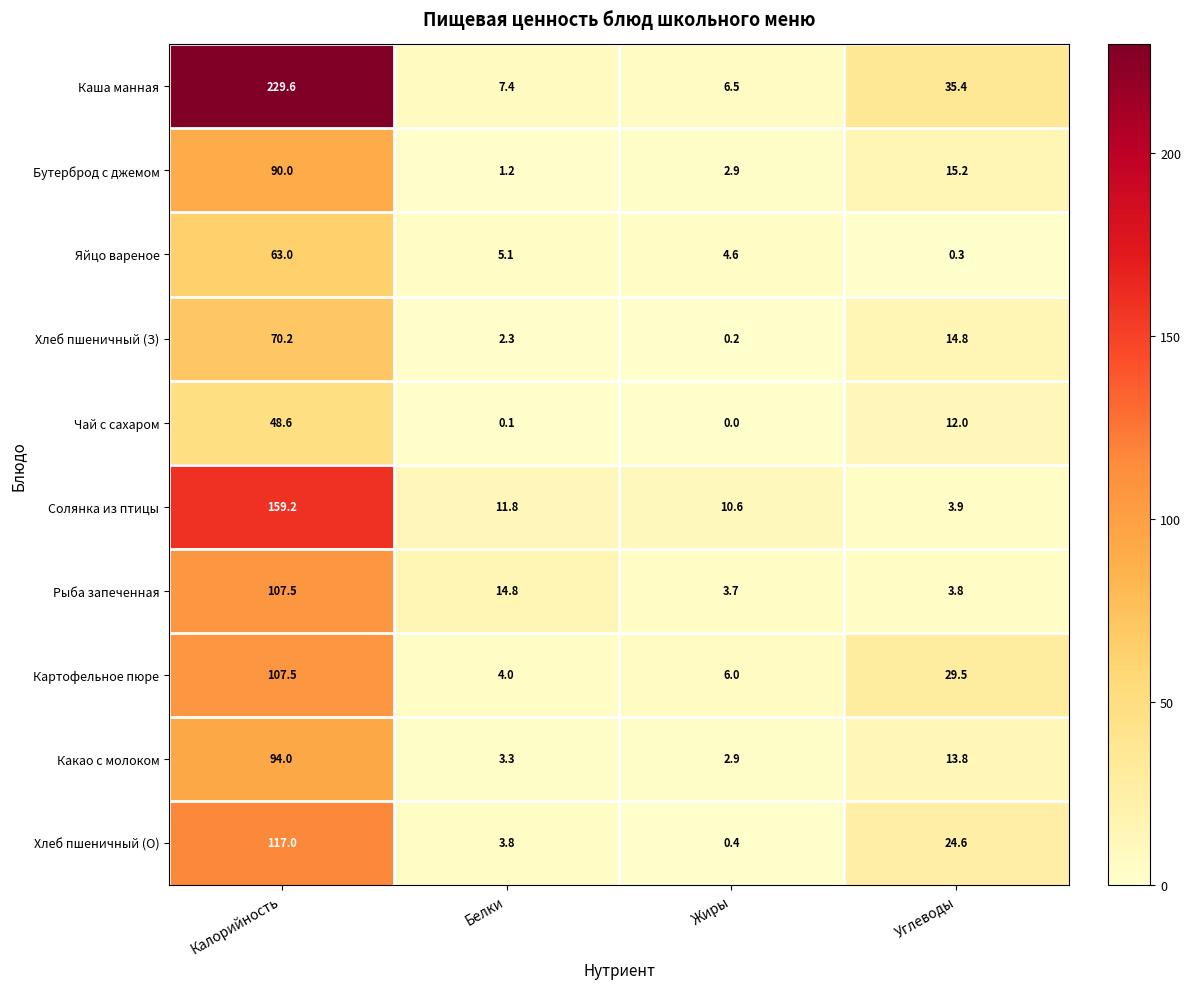

How many categories are shown in the chart?

4